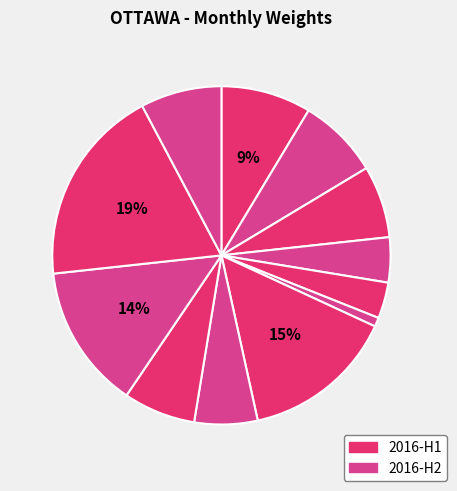

Which category has the smallest portion of the pie?

2016-06